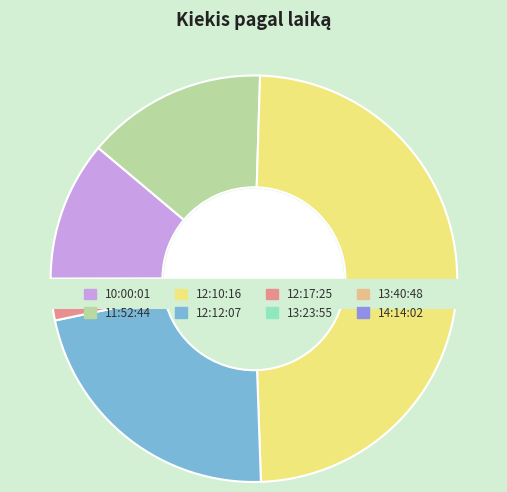

How many slices are in this pie chart?

8